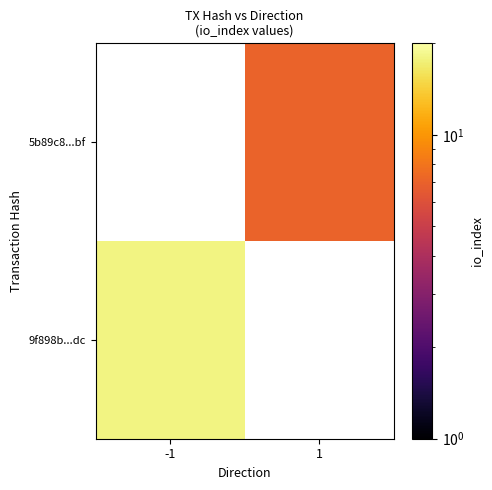

Which category has the highest value across all series?

-1